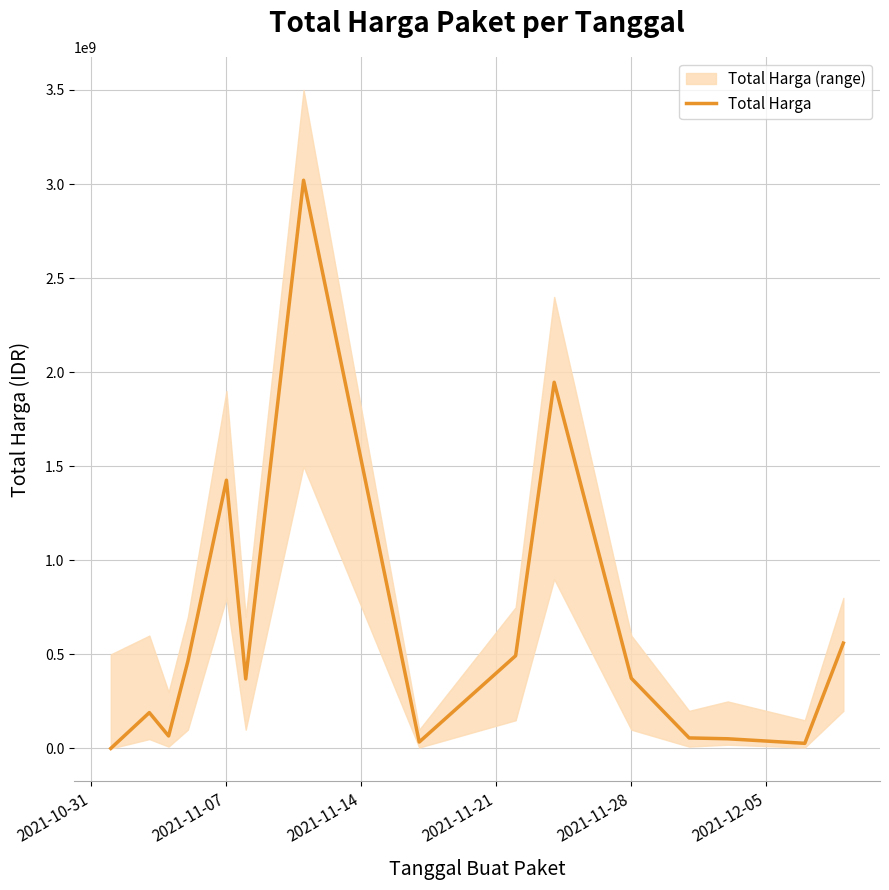

Where is Total Harga nearest to the value 1510148420?

2021-11-07